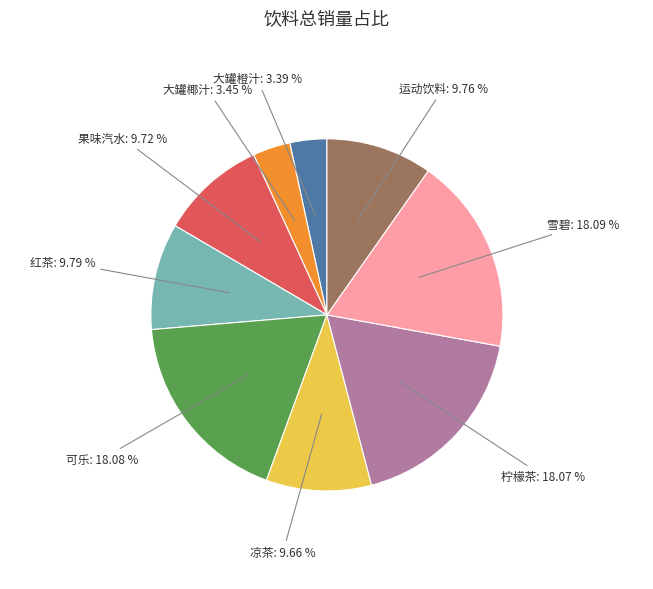

Is there a majority slice in this chart?

No